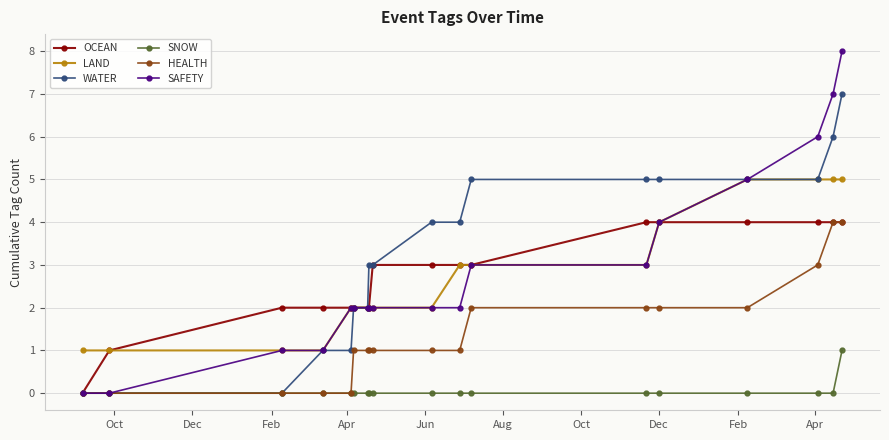

Which series has the widest spread of values?

SAFETY